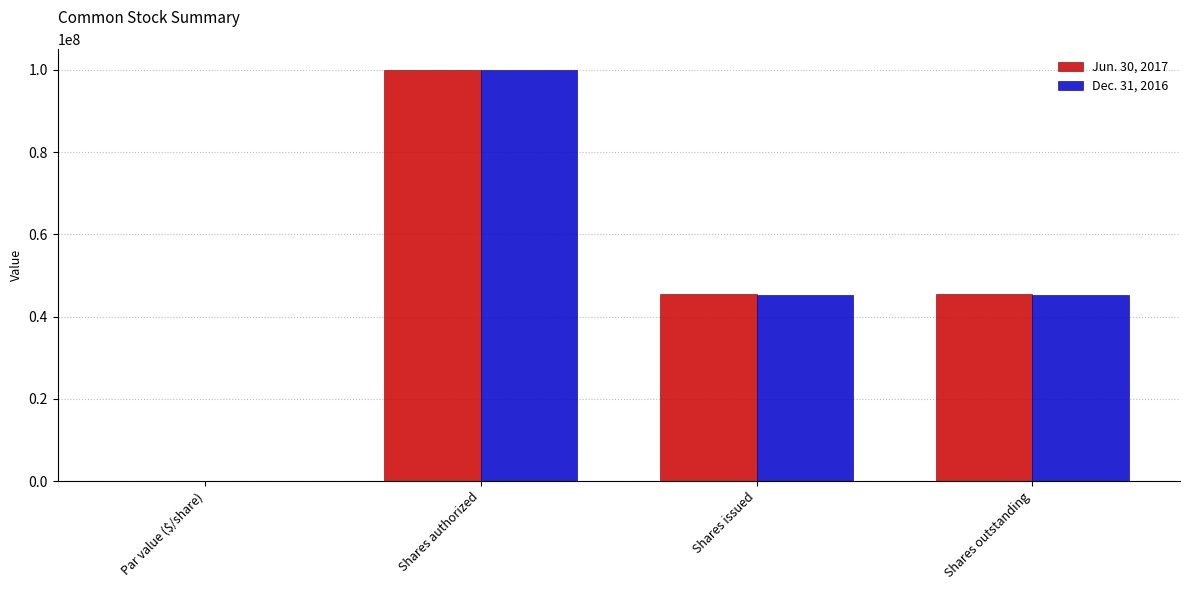

The value of Jun. 30, 2017 at Shares authorized is 100000000.0. True or false?

True